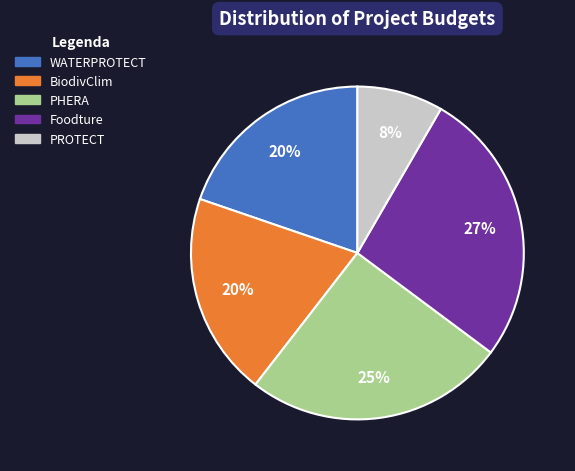

What is the ratio of the value at BiodivClim to the value at Foodture?

0.7